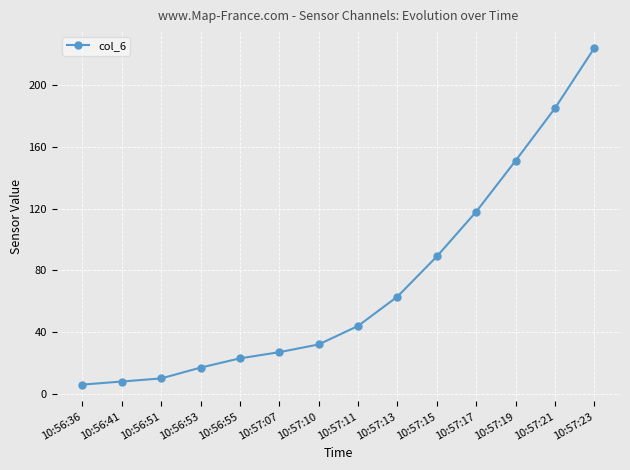

Does the chart display data point markers on the line(s)?

Yes